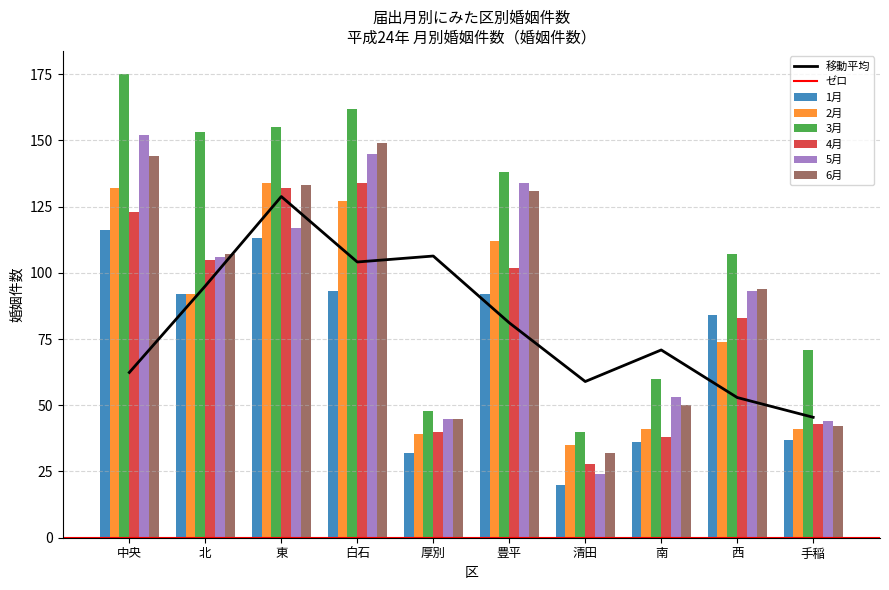

List the series in order of their peak value, highest first.

3月, 5月, 6月, 2月, 4月, 1月